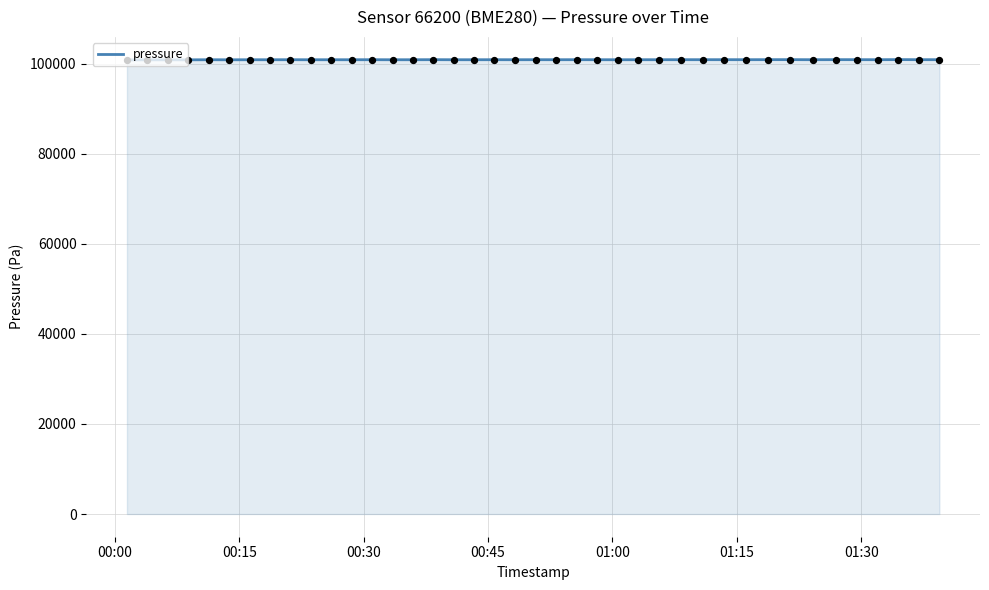

What is the minimum value shown in the chart?

100891.5